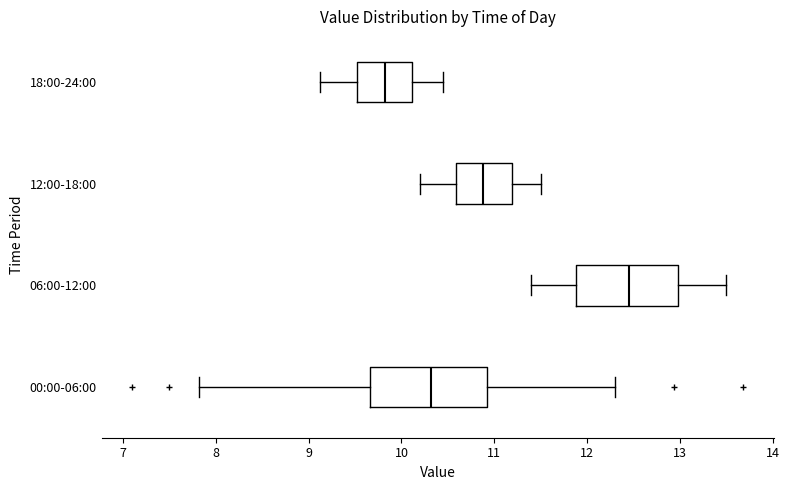

Which box's median line is the furthest to the right?

06:00-12:00